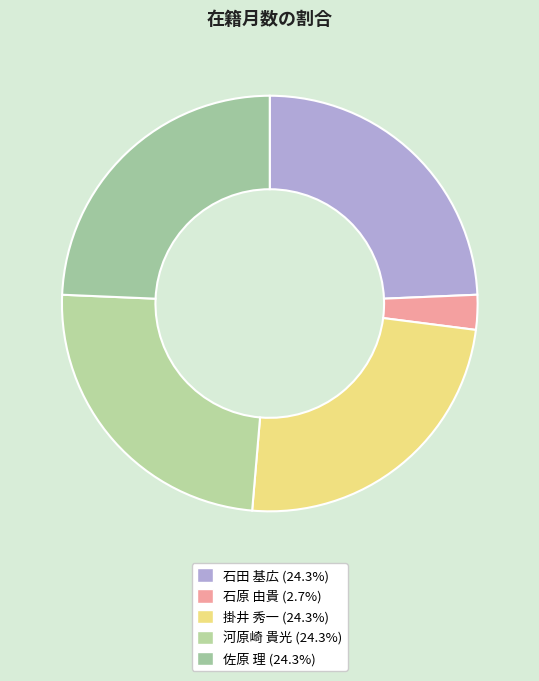

What is the smallest slice in the pie chart?

石原 由貴